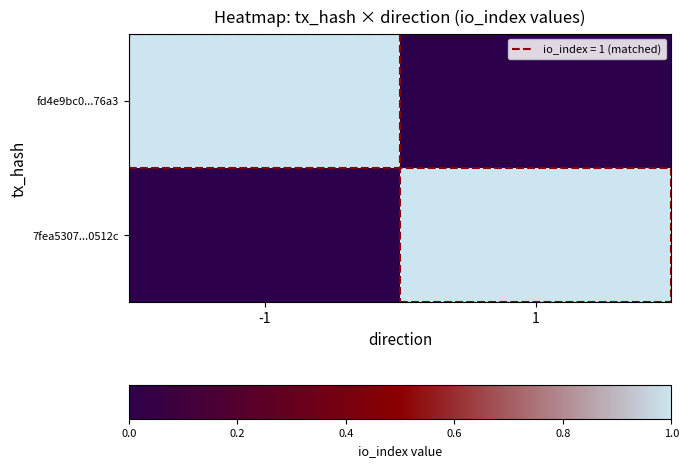

How many series are shown in this chart?

2